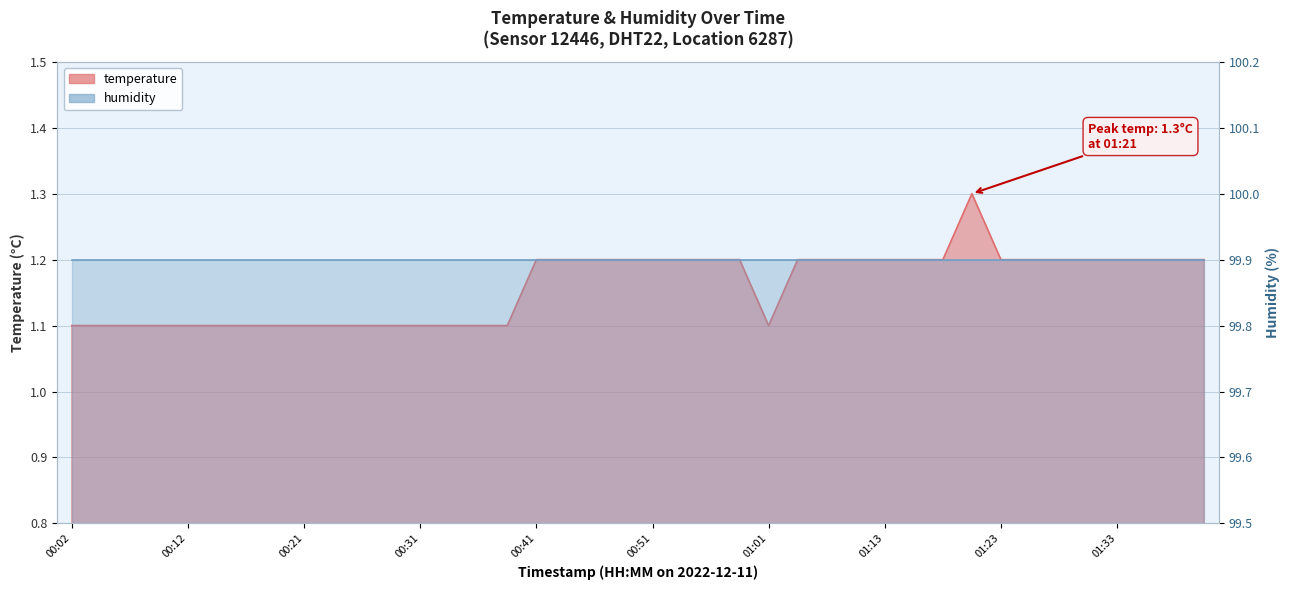

What is the average value?

1.2